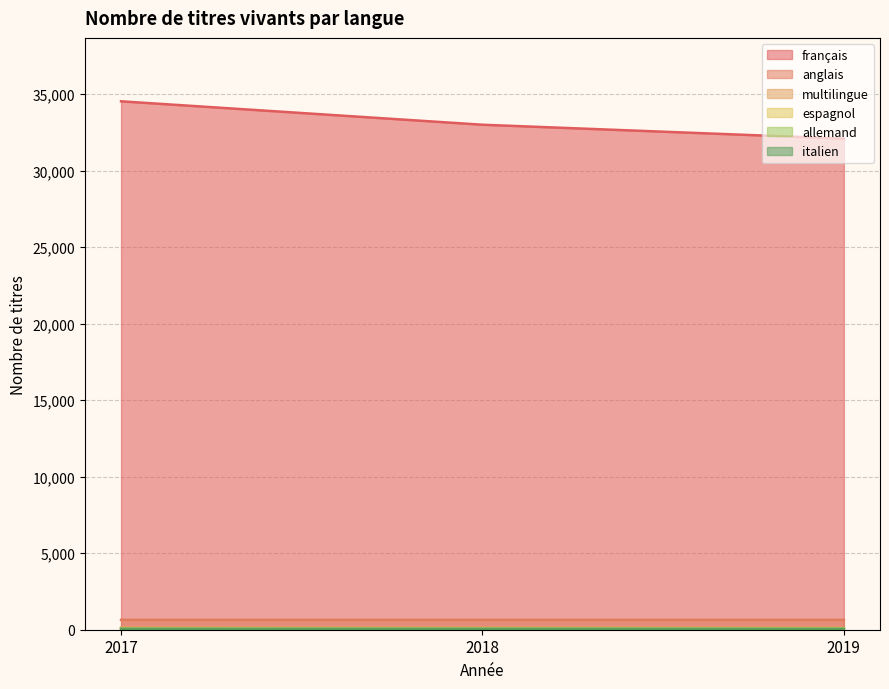

Which label corresponds to the smallest value in the chart?

2019